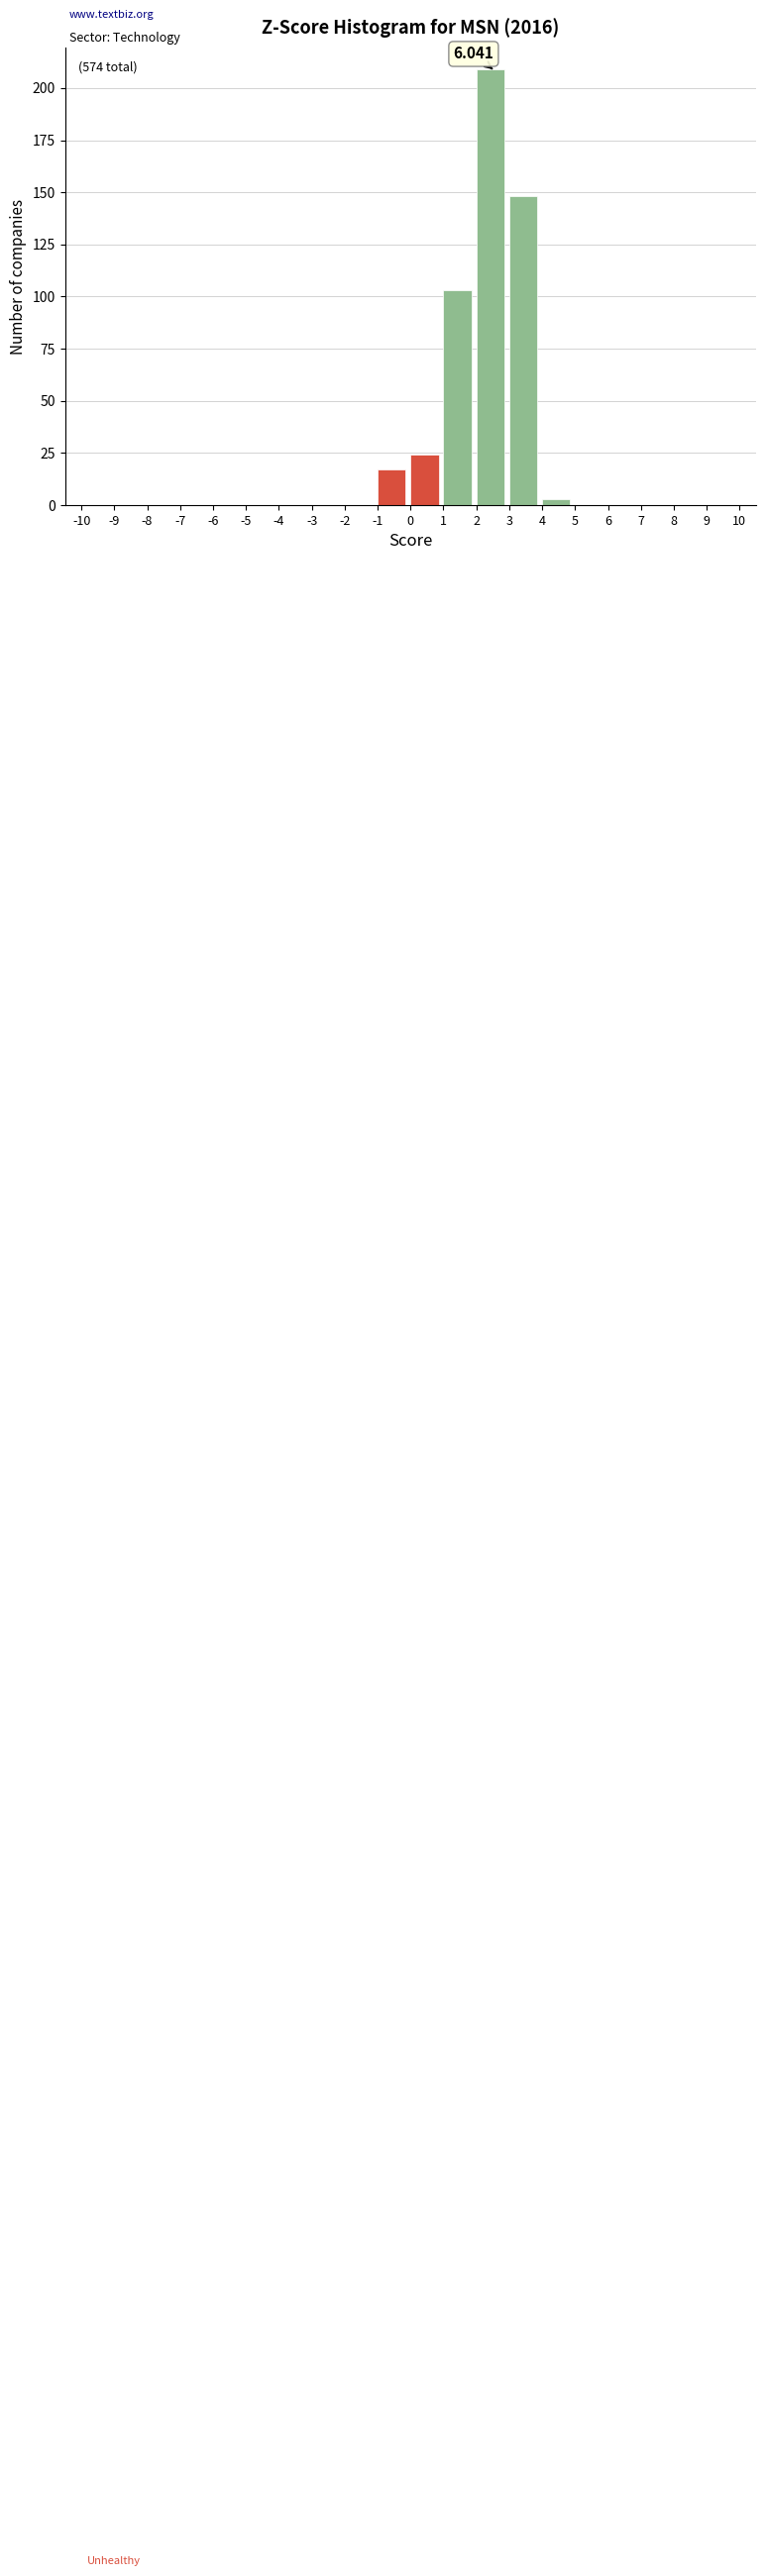

Which range on the x-axis has the tallest bar?

2 to 3